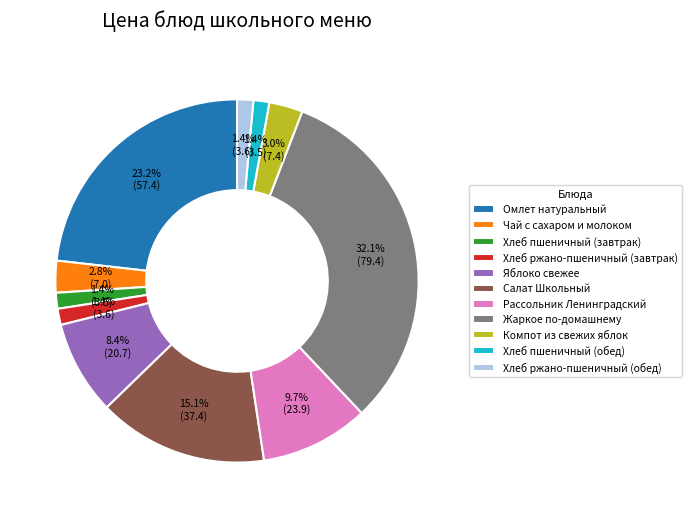

To the nearest percent, what is the average slice percentage?

9%